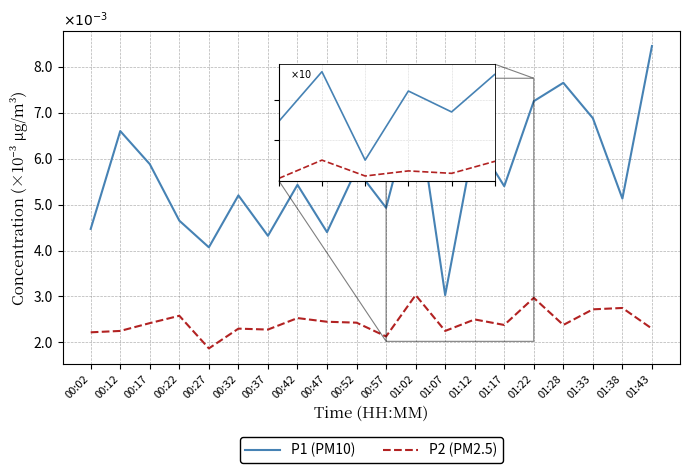

Does the chart have visible grid lines?

Yes